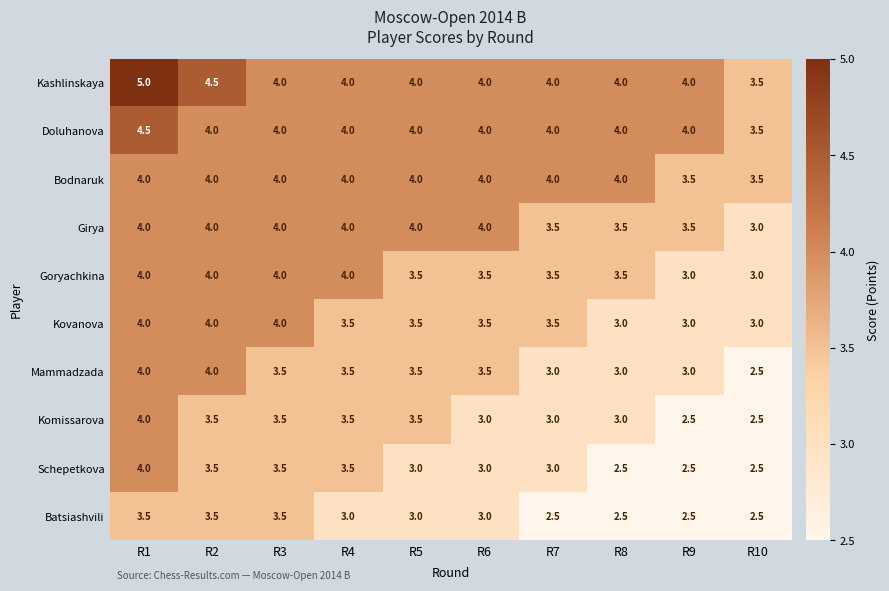

Count the Girya values in the range 3 to 4.

10